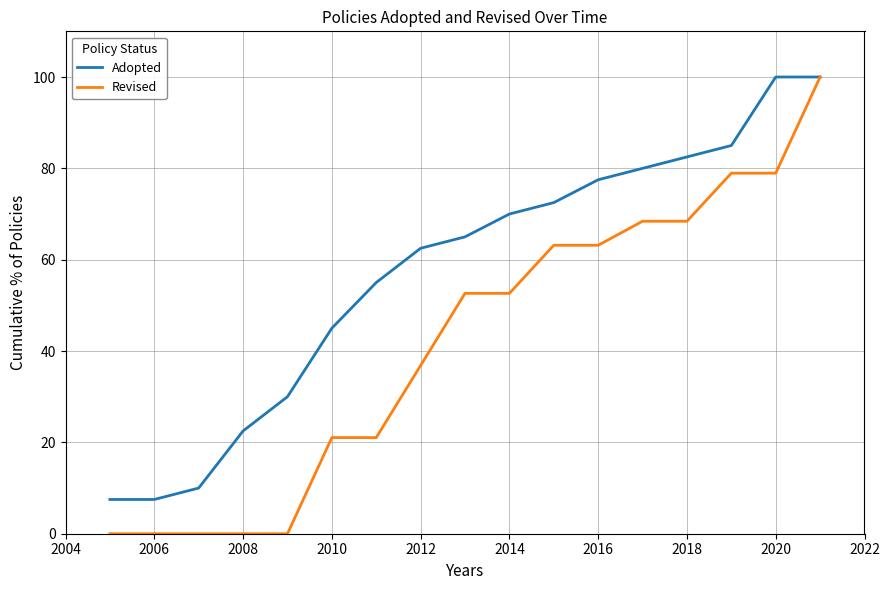

What is the maximum value shown in the chart?

100.0